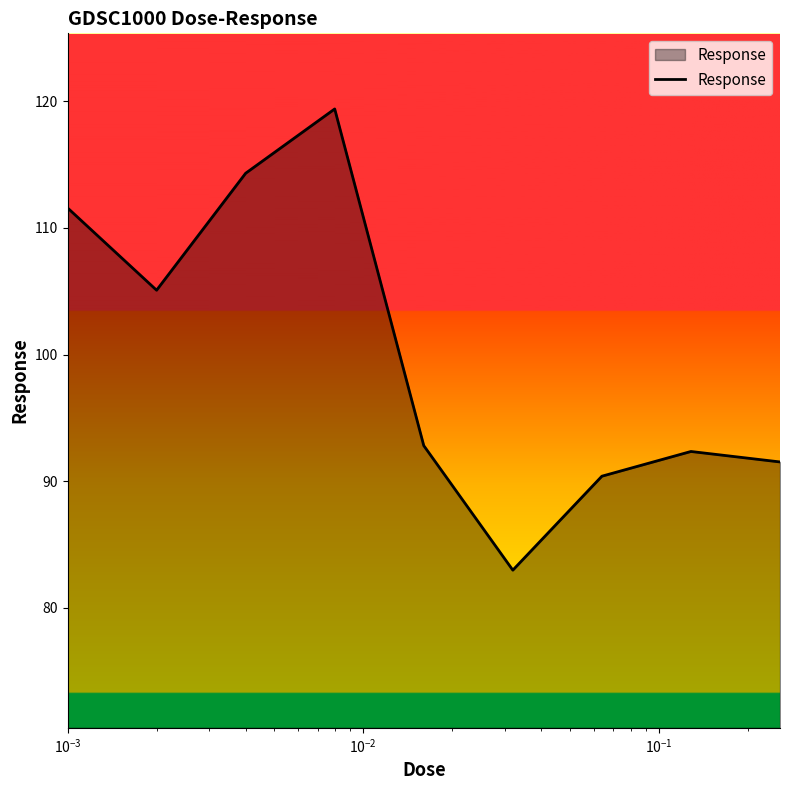

What is the minimum value shown in the chart?

83.0